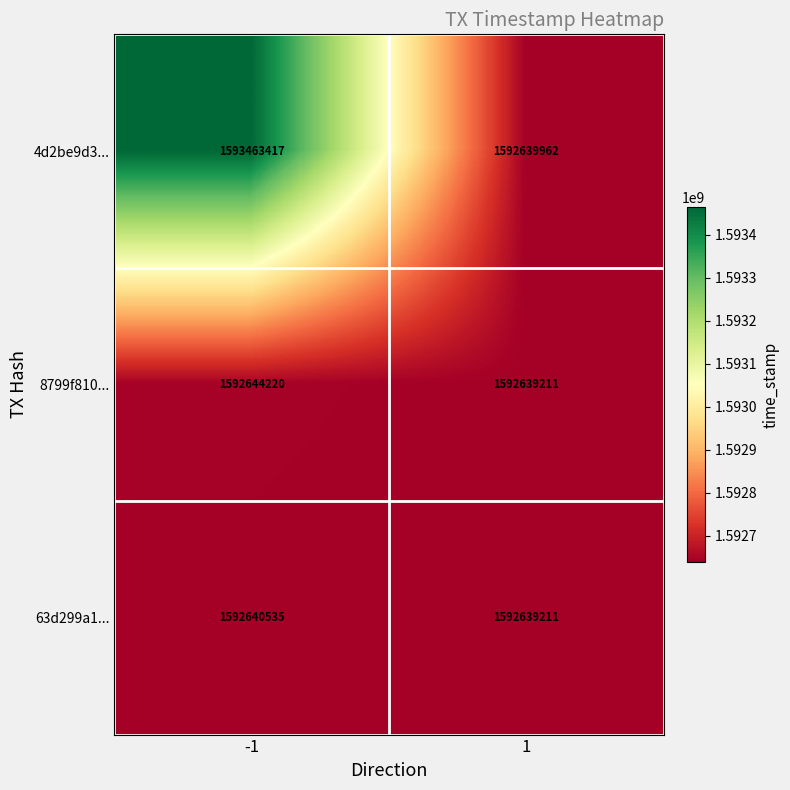

What is the total value across all series at -1?

4778748172